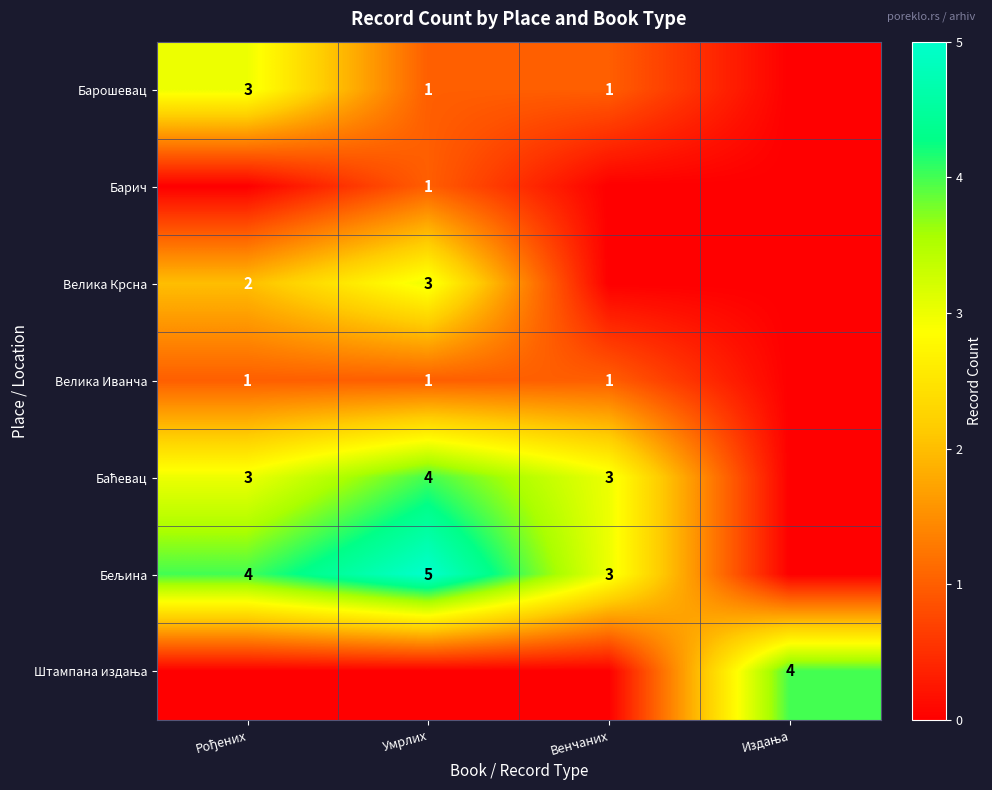

What value does the Велика Крсна series have at Умрлих?

3